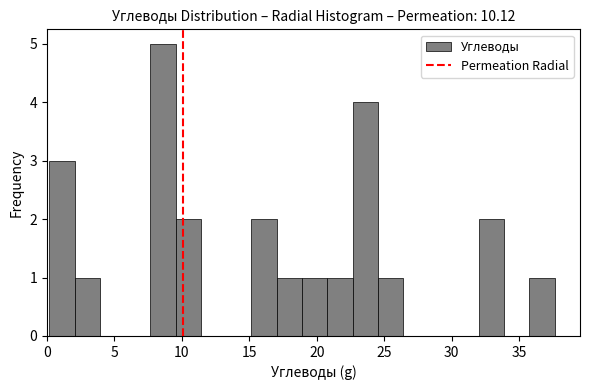

Read against the x-axis, roughly where is the centre of the tallest bar?

8.5